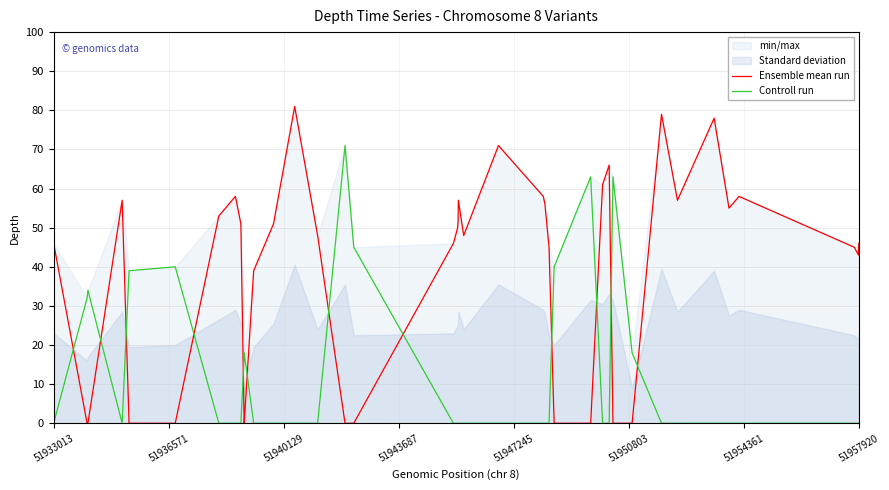

Which series ends up on top after the final intersection of Controll run and Ensemble mean run?

Ensemble mean run